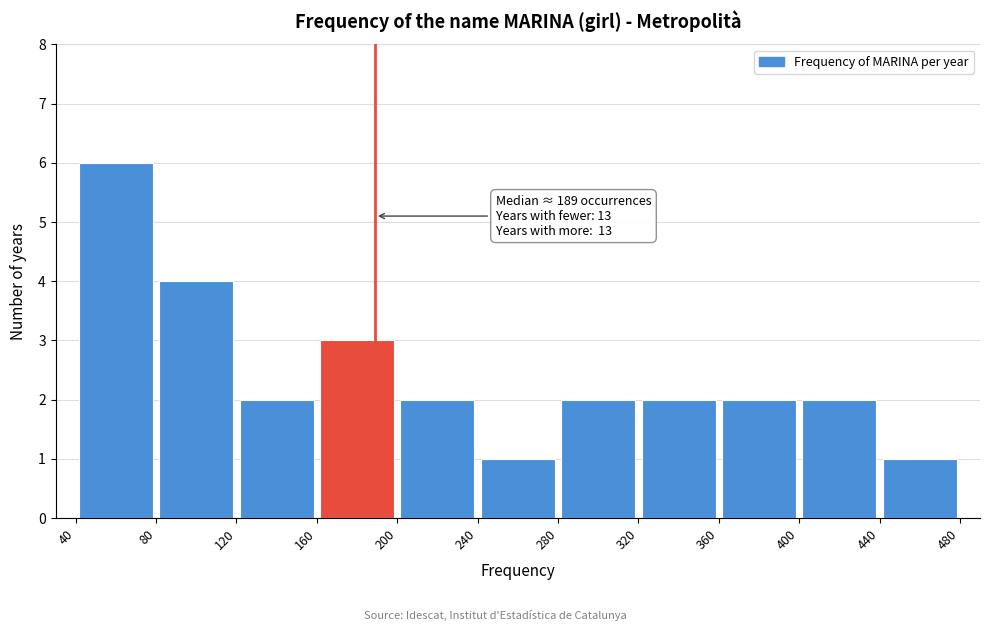

Which range on the x-axis has the tallest bar?

40 to 80